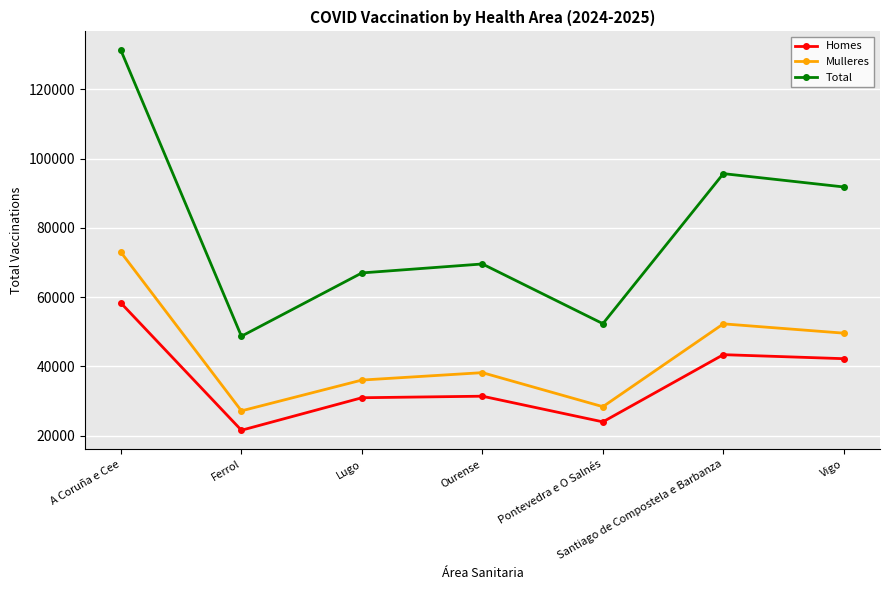

True or false: Mulleres and Homes intersect in this chart.

False